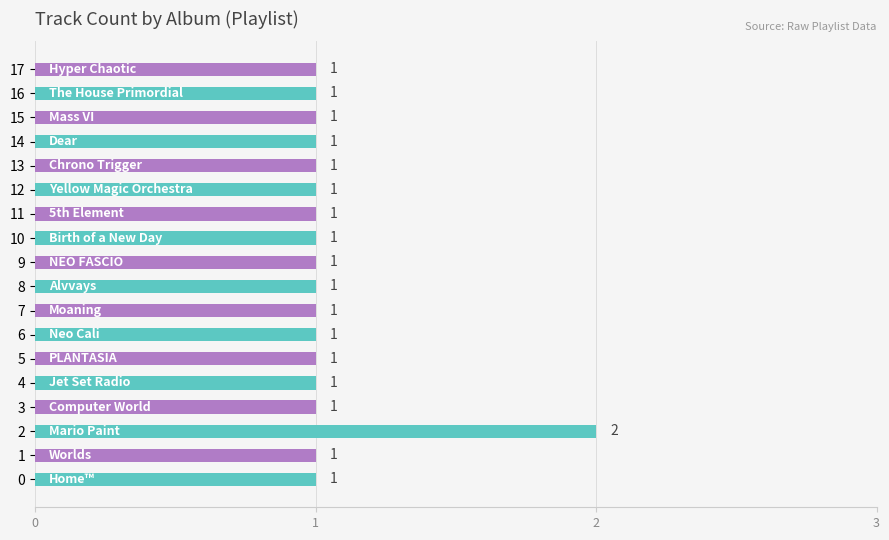

Are the bars grouped side by side (vs. stacked)?

No